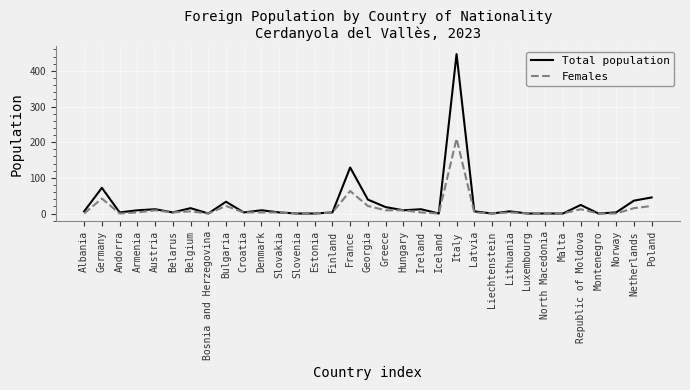

List the series in order of their peak value, highest first.

Total population, Females